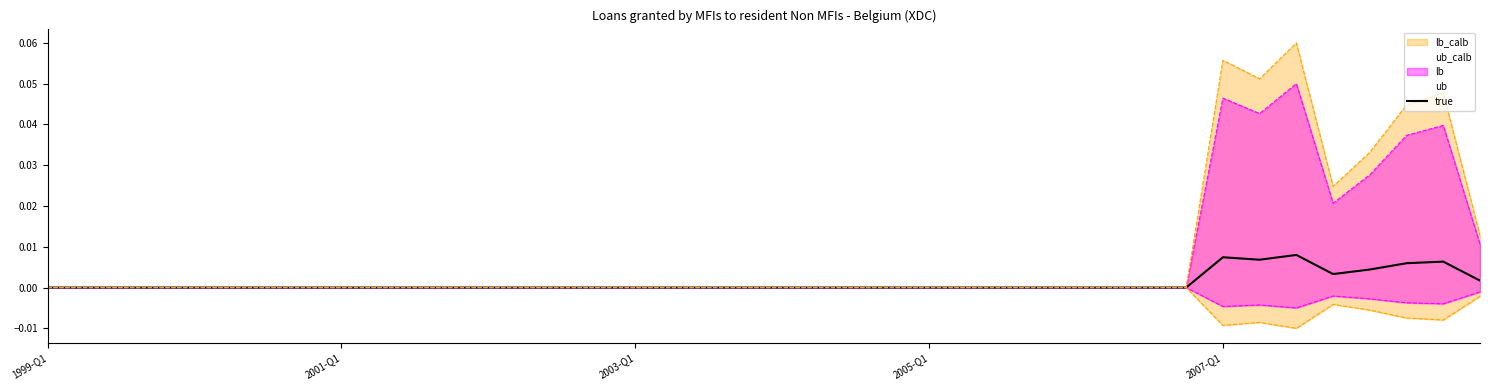

Which category has the highest value across all series?

34